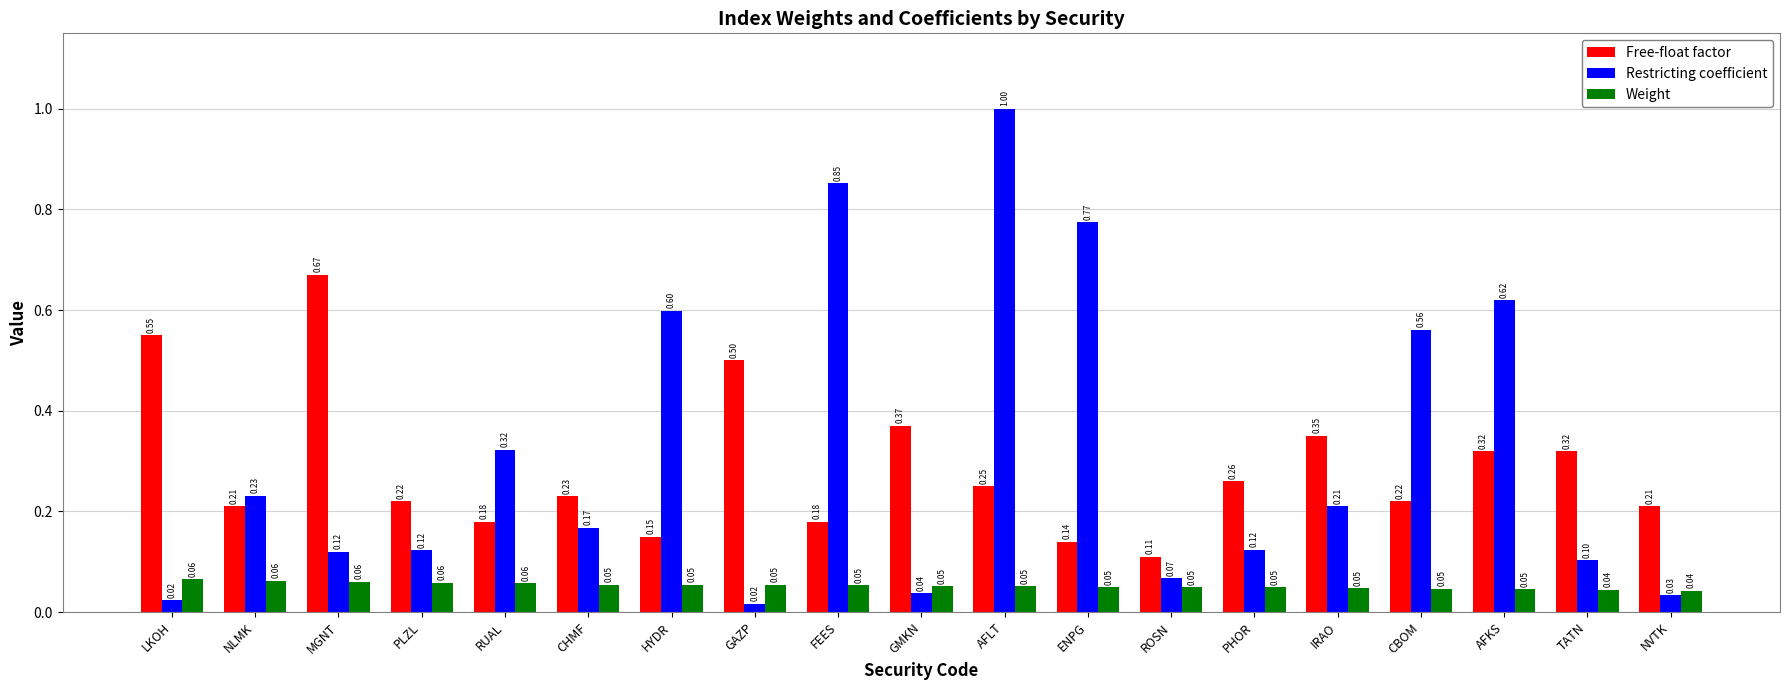

The value of Free-float factor at HYDR is 0.1. True or false?

True